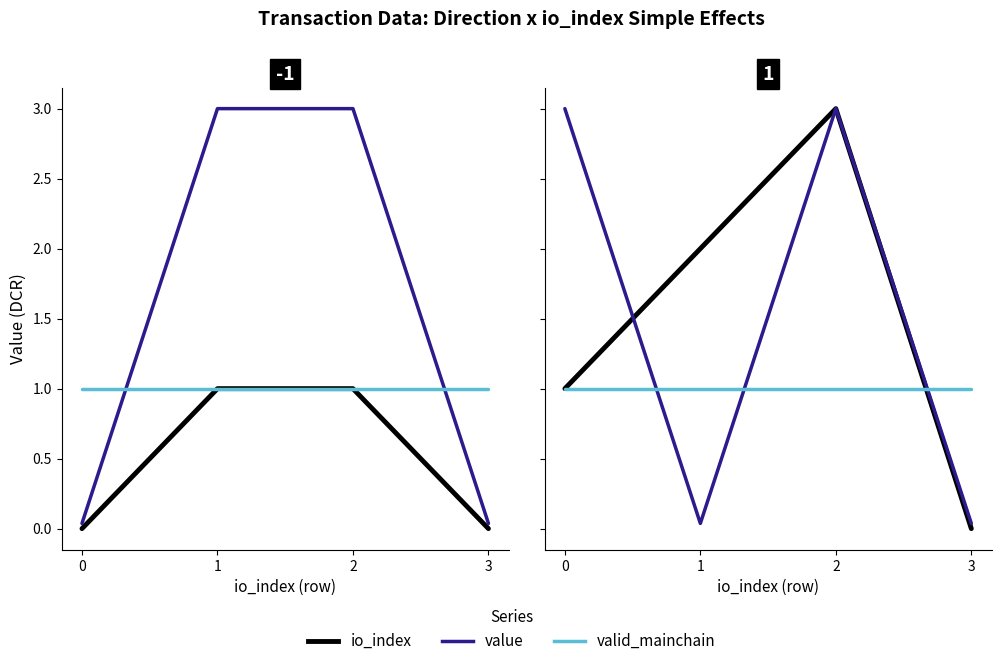

The value of value at 2 is 3.0. True or false?

True